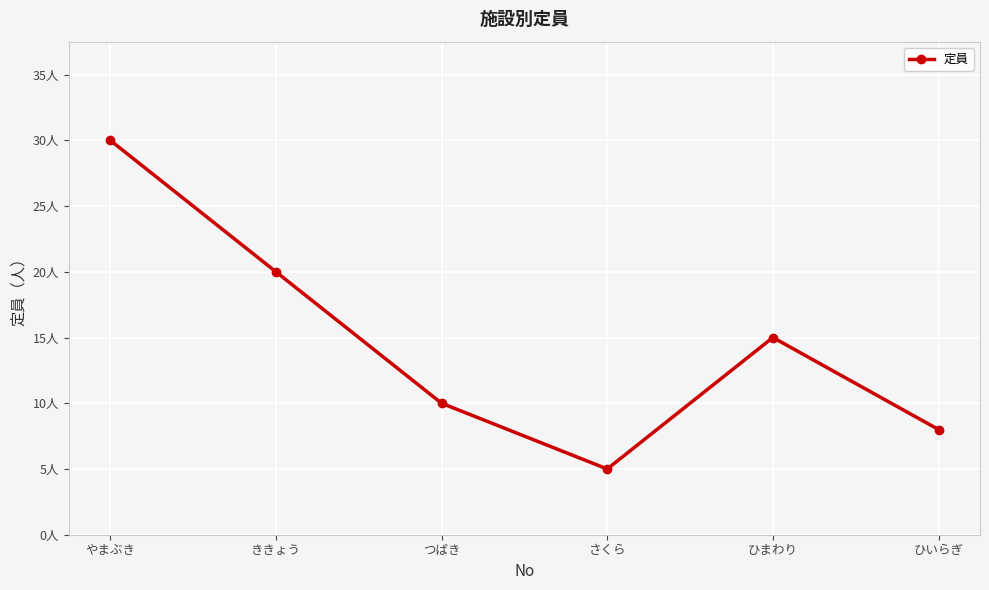

Reading left to right, what are all the values shown in this chart?

やまぶき=30	ききょう=20	つばき=10	さくら=5	ひまわり=15	ひいらぎ=8